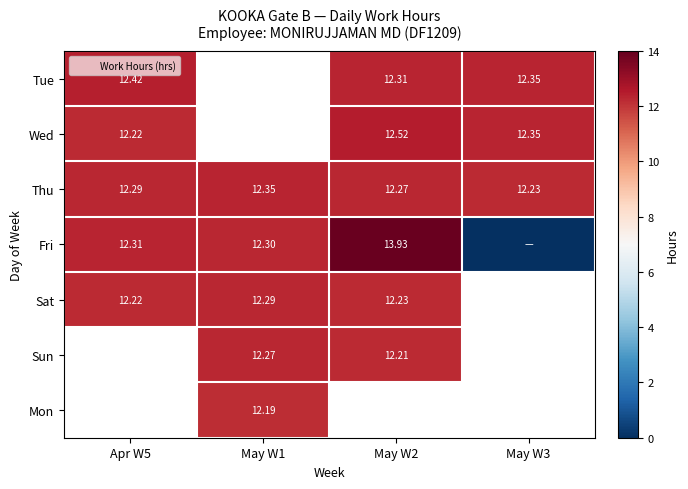

How many positive values does the Sun series have?

2